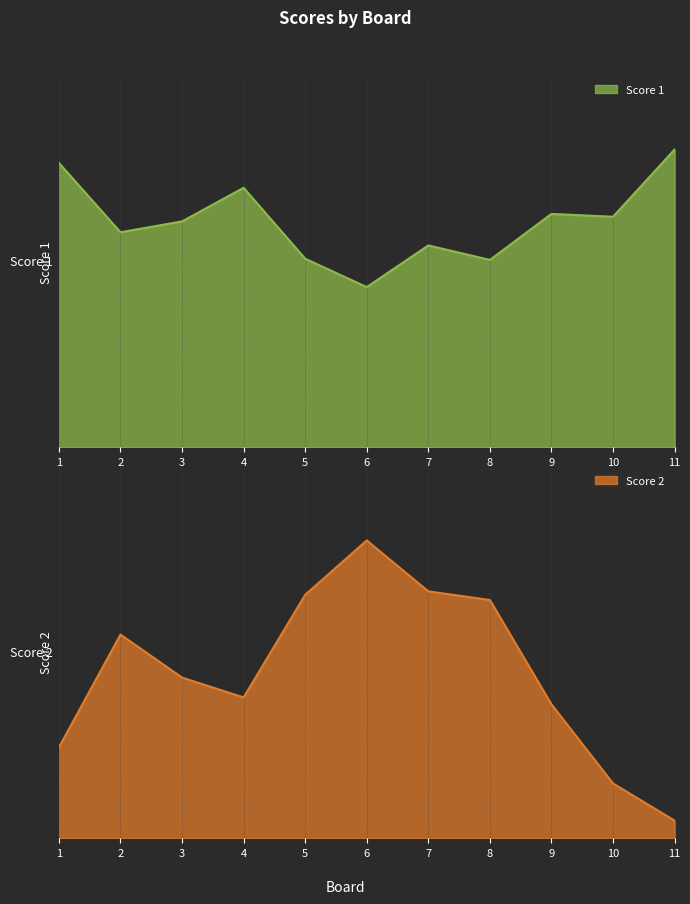

What are all the series names shown in the legend?

Score 1, Score 2